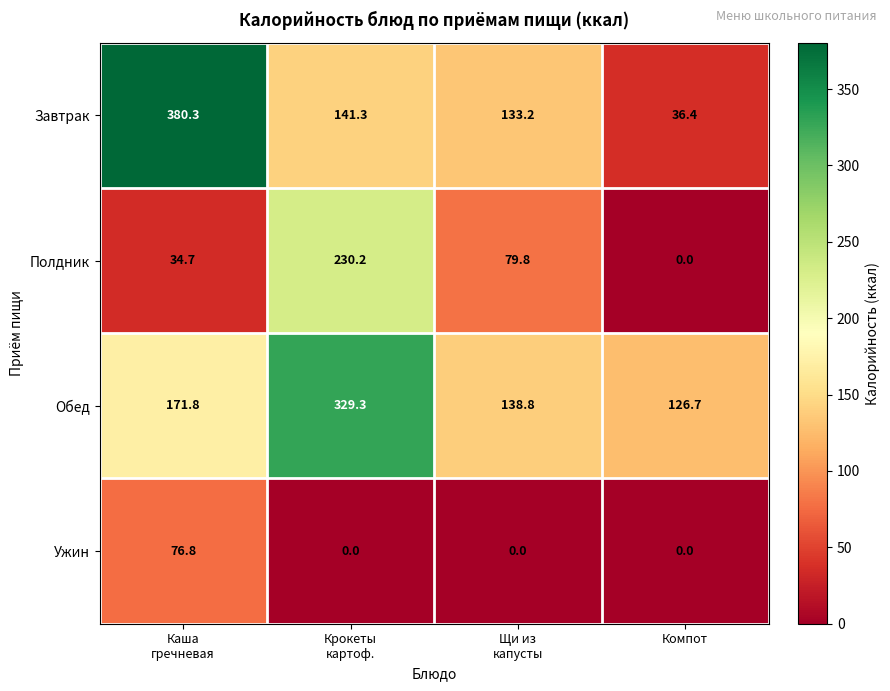

Reading right to left, transcribe all the data shown in this chart.

Завтрак: 36.4	133.2	141.3	380.3
Полдник: 0.0	79.8	230.2	34.7
Обед: 126.7	138.8	329.3	171.8
Ужин: 0.0	0.0	0.0	76.8